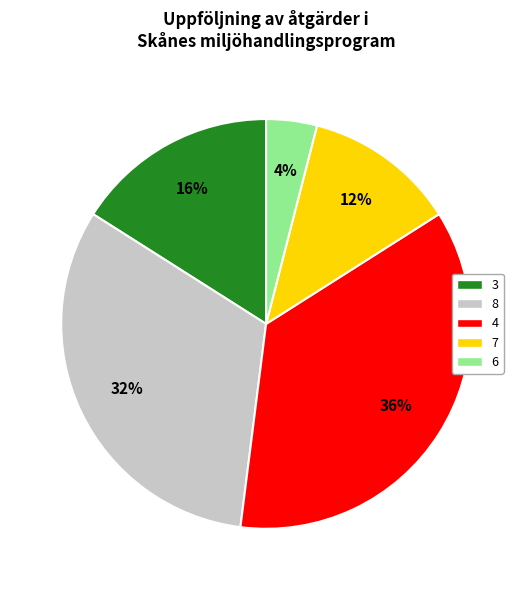

To the nearest percent, what is the difference between the largest and smallest slice percentages?

32%